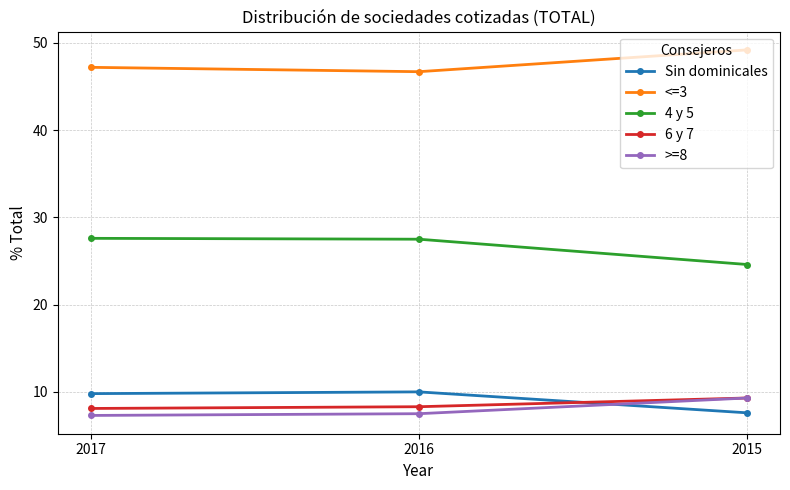

What is the difference between the highest and lowest values at 2016?

39.2